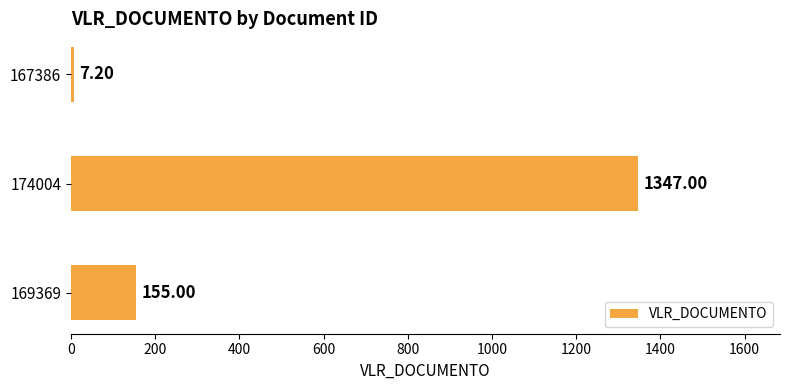

What is the difference between the values at 167386 and 169369?

147.8